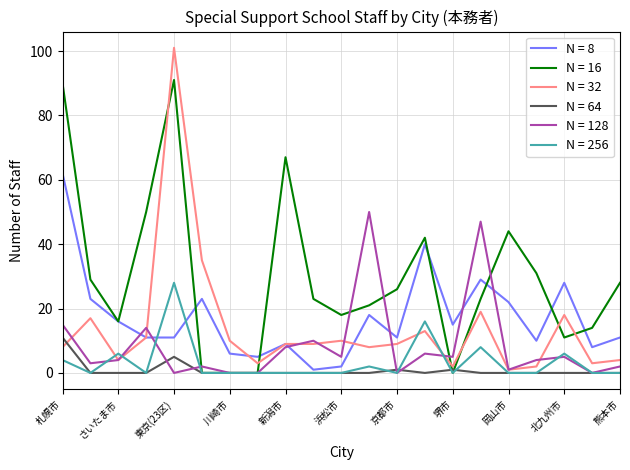

What is the maximum value shown in the chart?

101